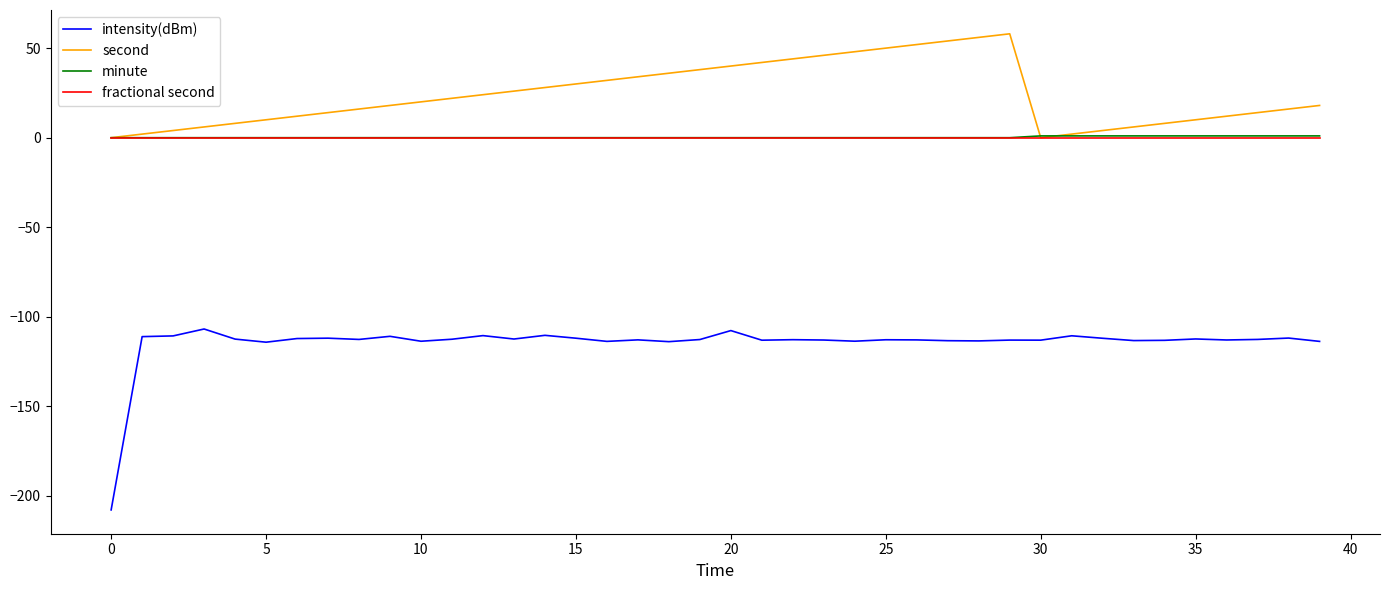

Which series has the largest total across all categories?

second